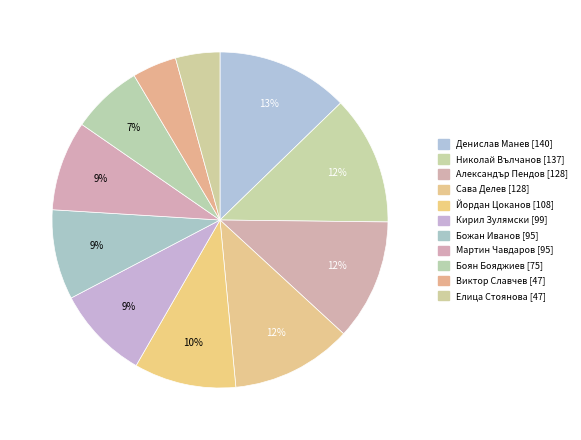

To the nearest percent, what is the average slice percentage?

9%